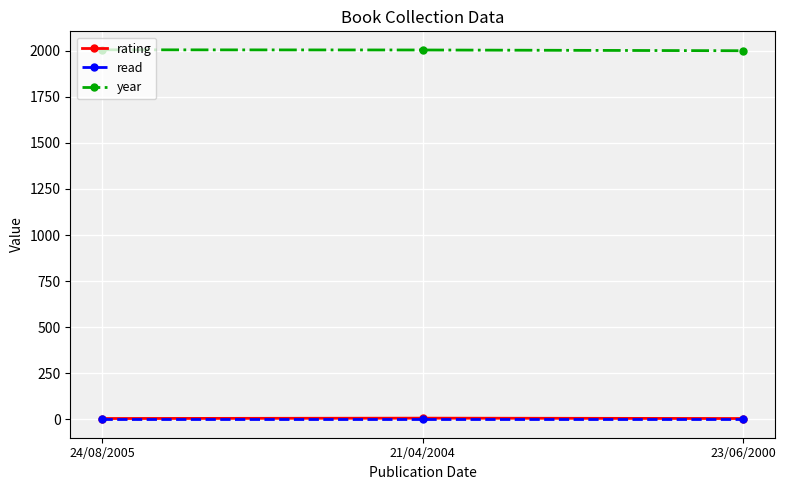

The value of year at 24/08/2005 is 2660. True or false?

False